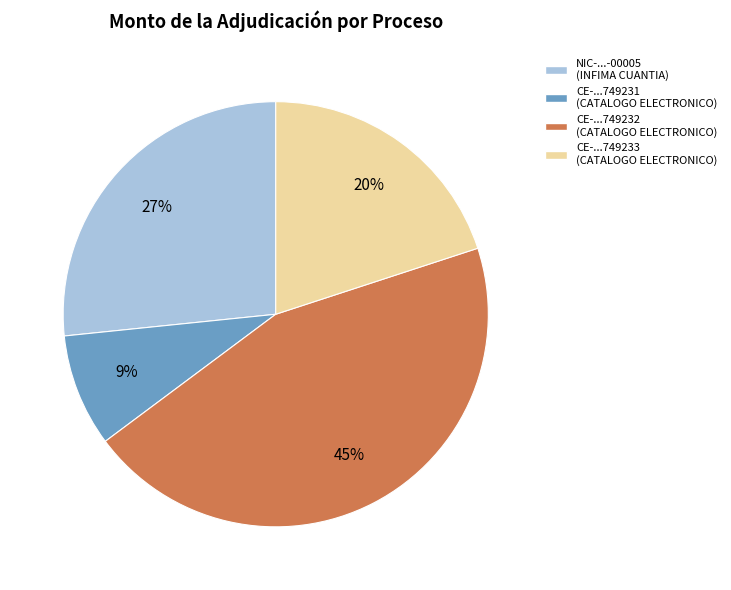

Count the number of slices in the pie.

4